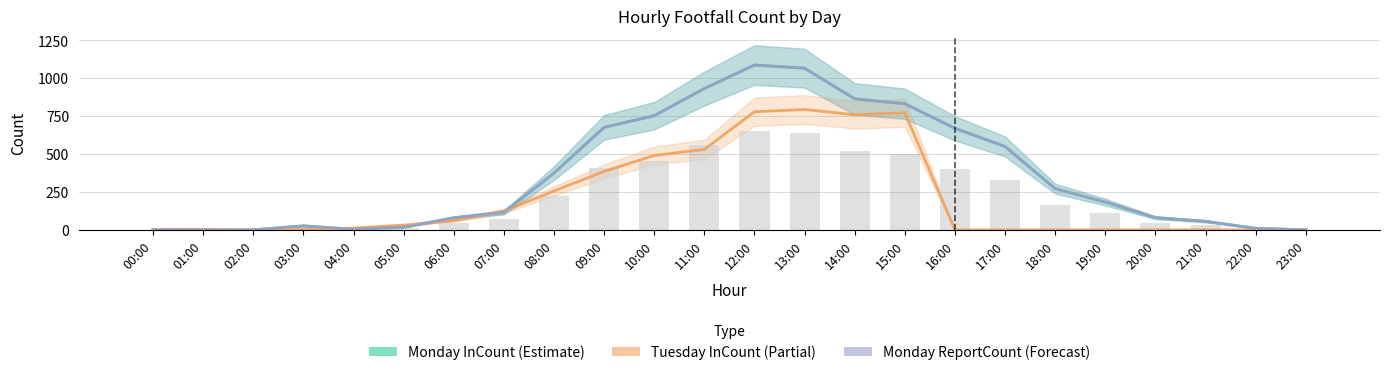

Is it true that Tuesday InCount equals 530.0 at 11:00?

True